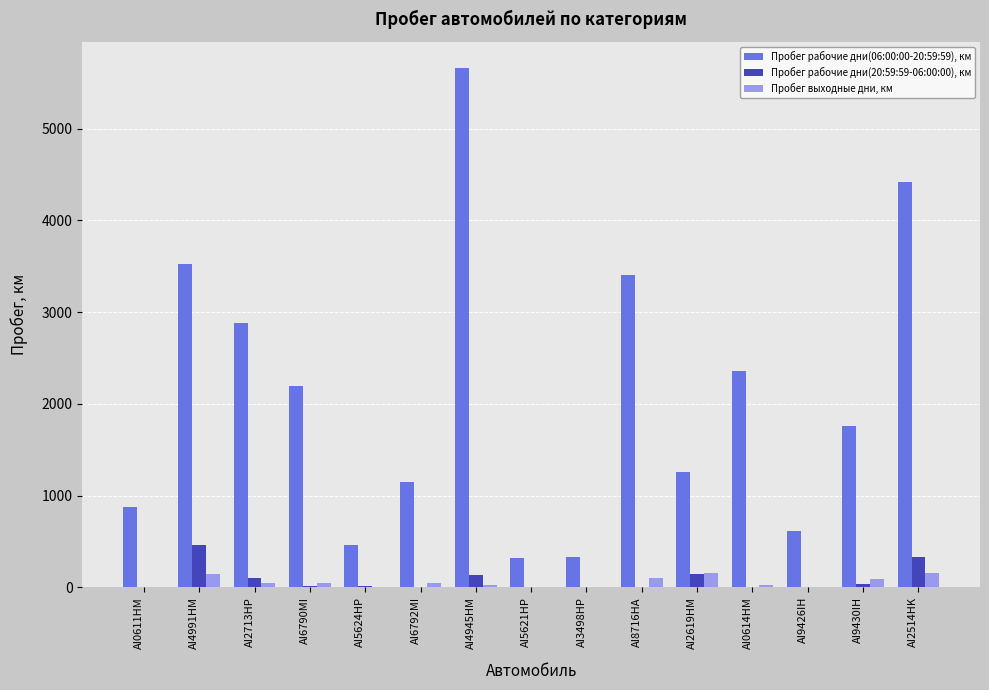

What is the sum of all Пробег рабочие дни(20:59:59-06:00:00), км values?

1263.8